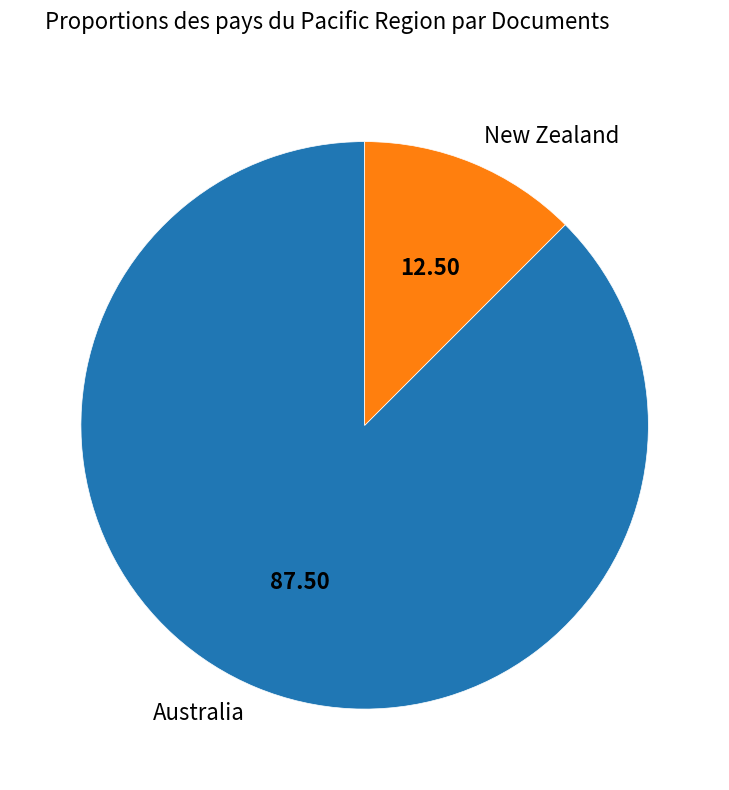

Combined, do Australia and New Zealand account for over 50%?

Yes